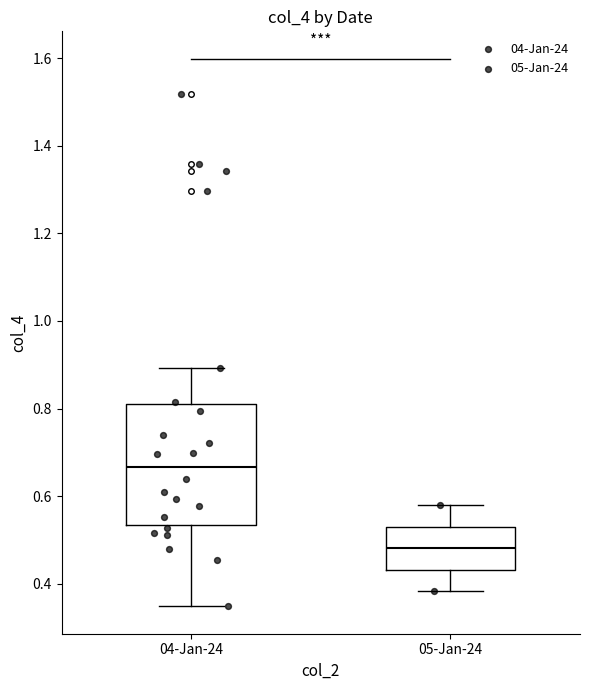

Where does the lower whisker of the box for 05-Jan-24 end on the y-axis? The values are not printed on the chart, so give them approximately, as read against the axis.

0.38